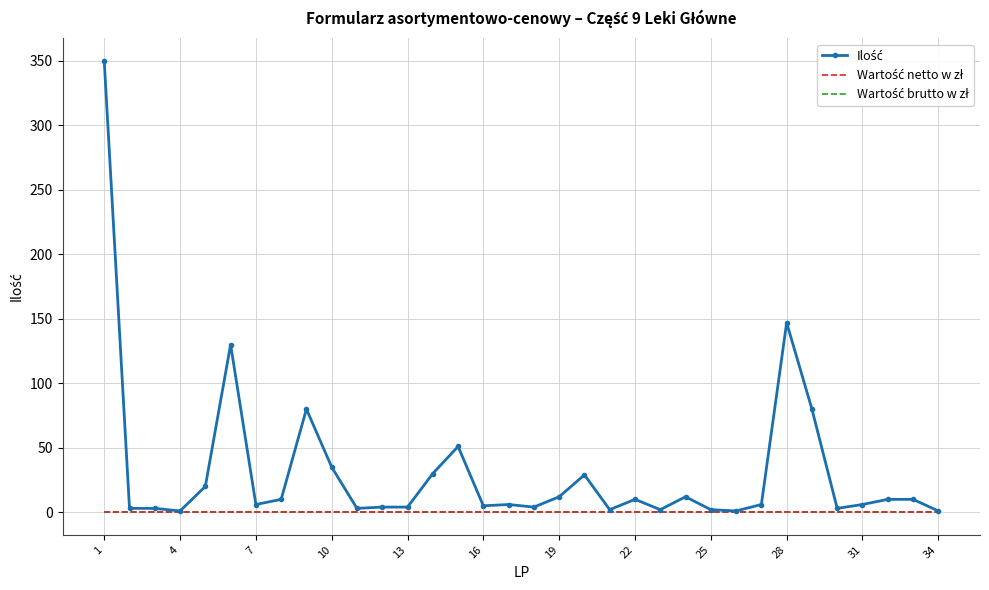

What are all the series names shown in the legend?

Ilość, Wartość netto w zł, Wartość brutto w zł